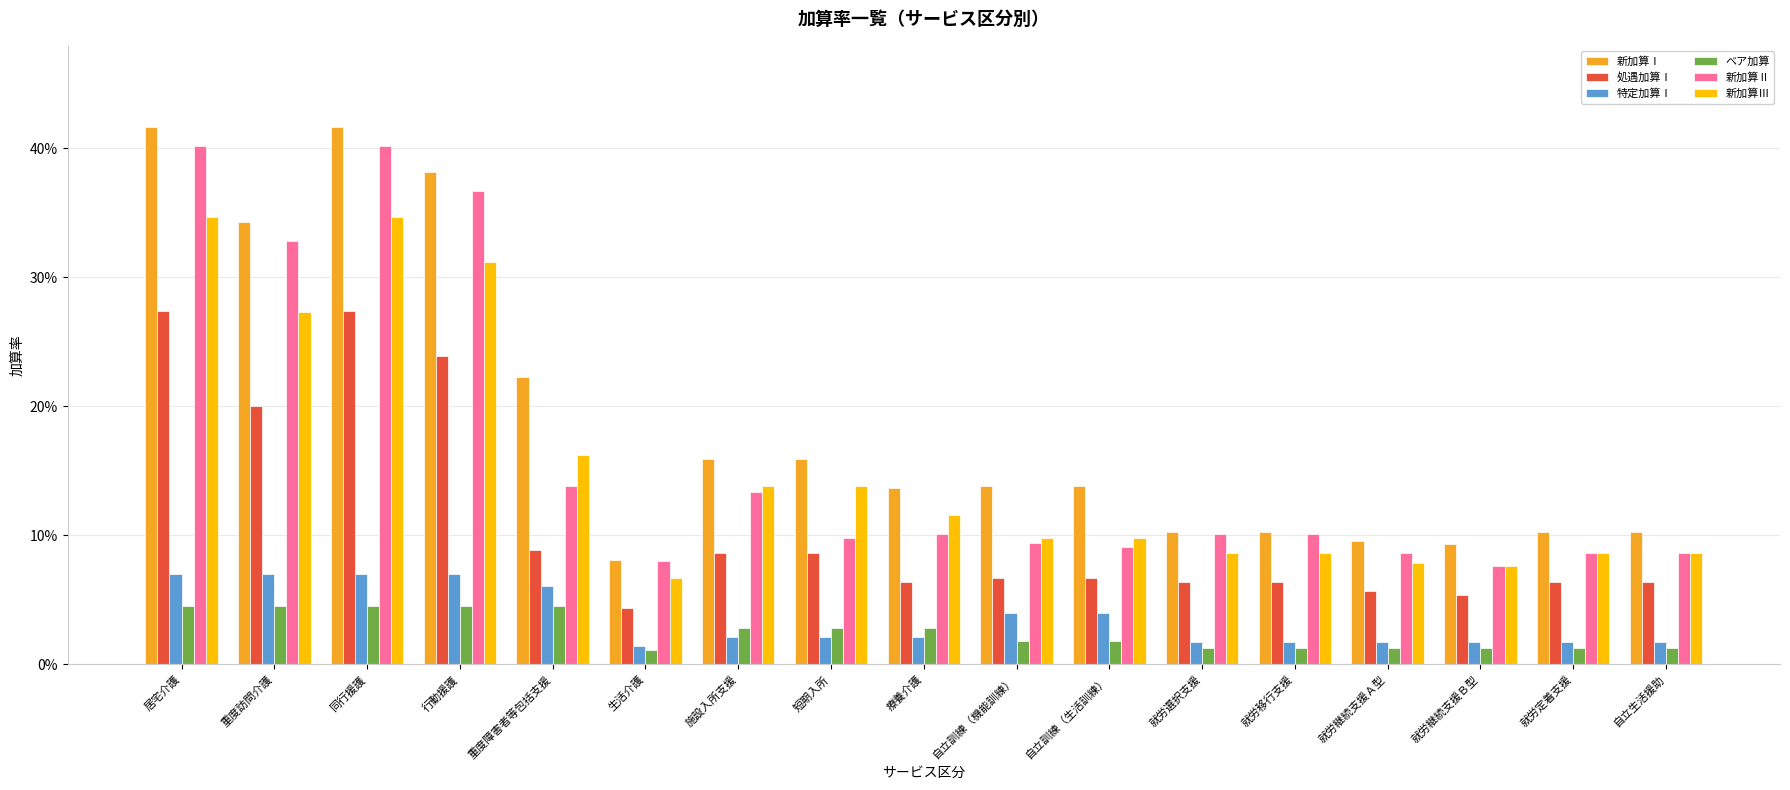

What is the value of the 新加算Ⅲ bar at the 1st from the left?

0.3